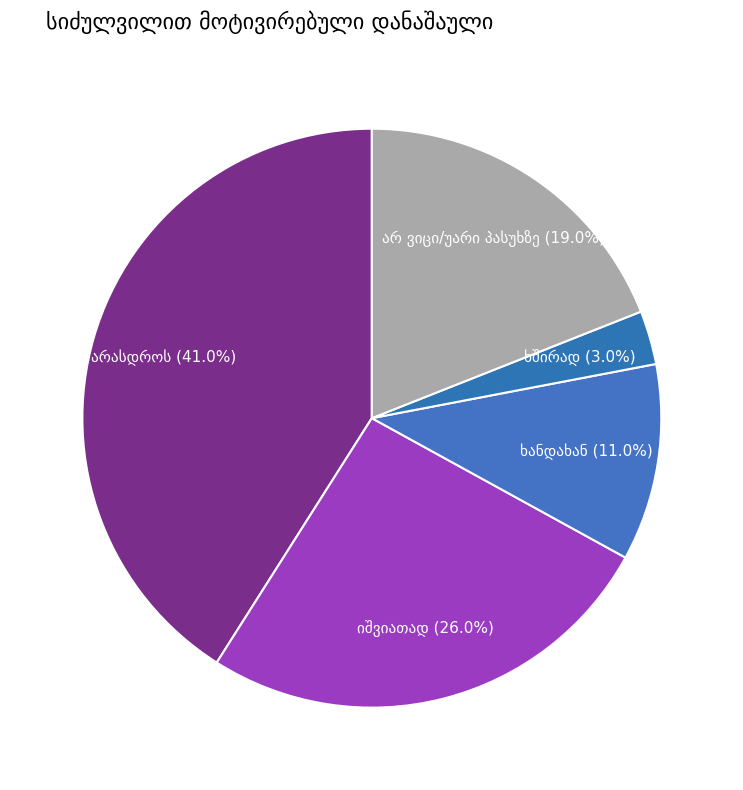

Is there any slice that represents more than half of the pie?

No